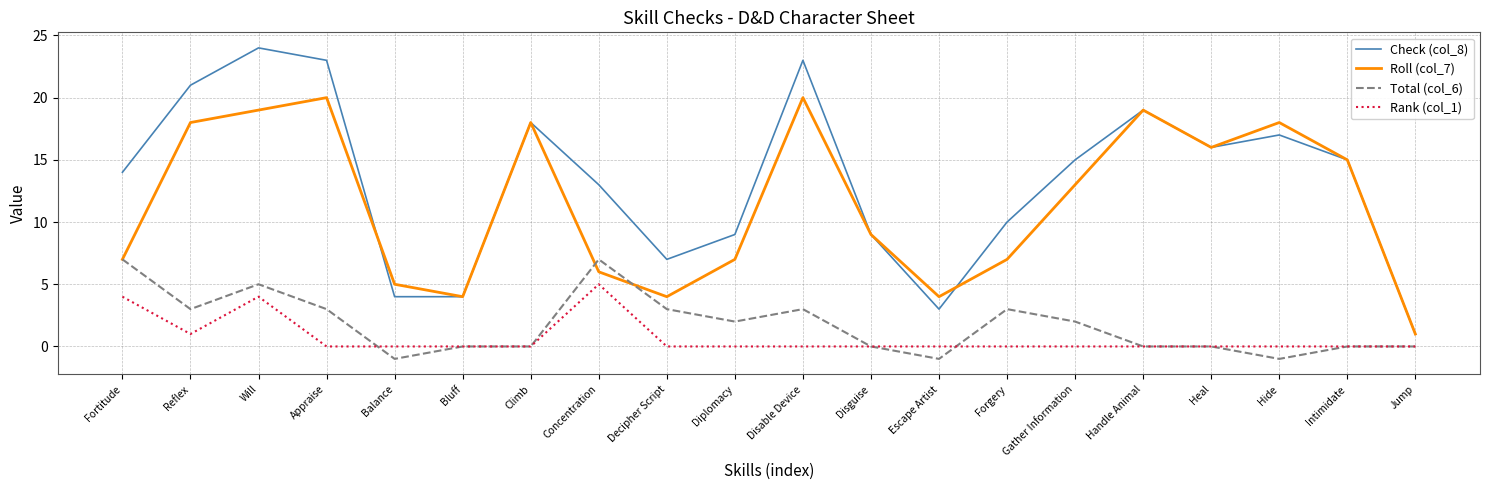

Which series ends up on top after the final intersection of Total (col_6) and Roll (col_7)?

Roll (col_7)